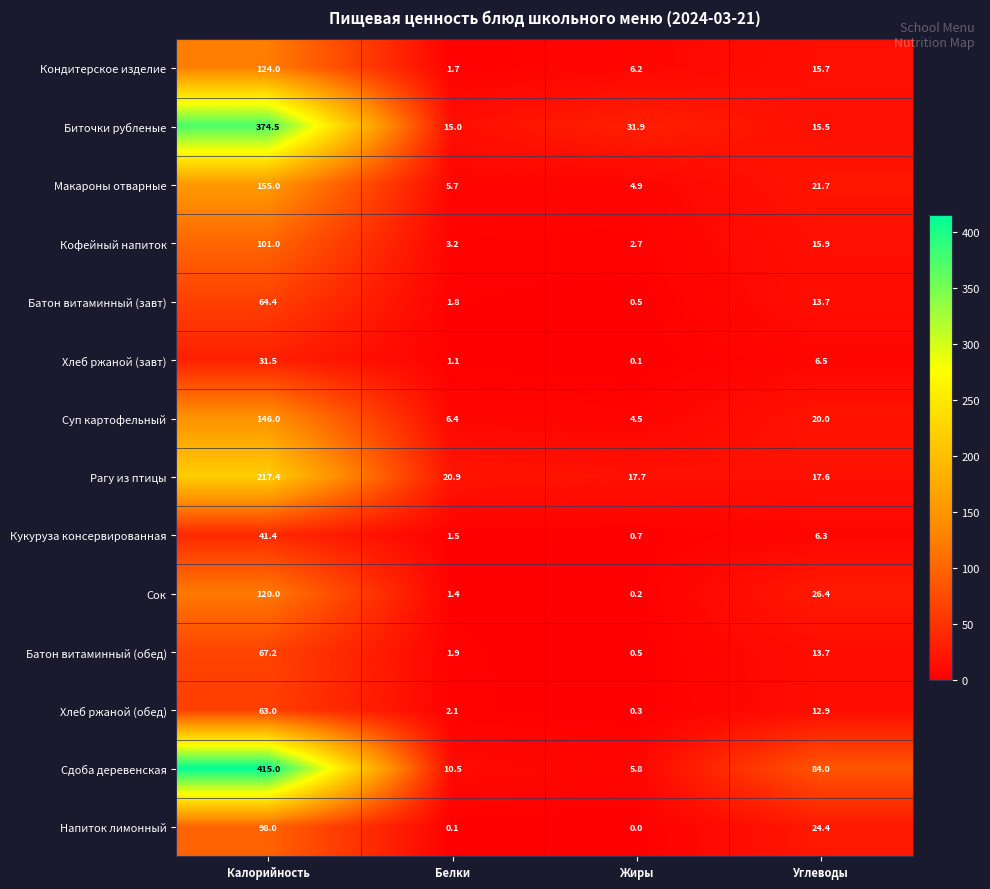

What is the sum of all Сдоба деревенская values?

515.3